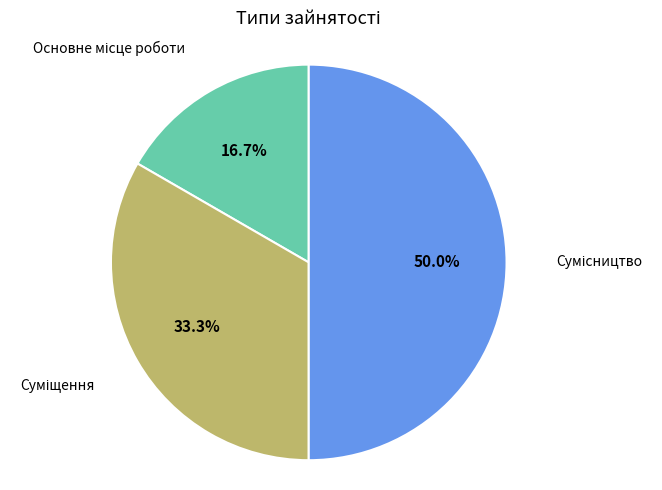

What portion of the pie excludes Основне місце роботи?

83.3%